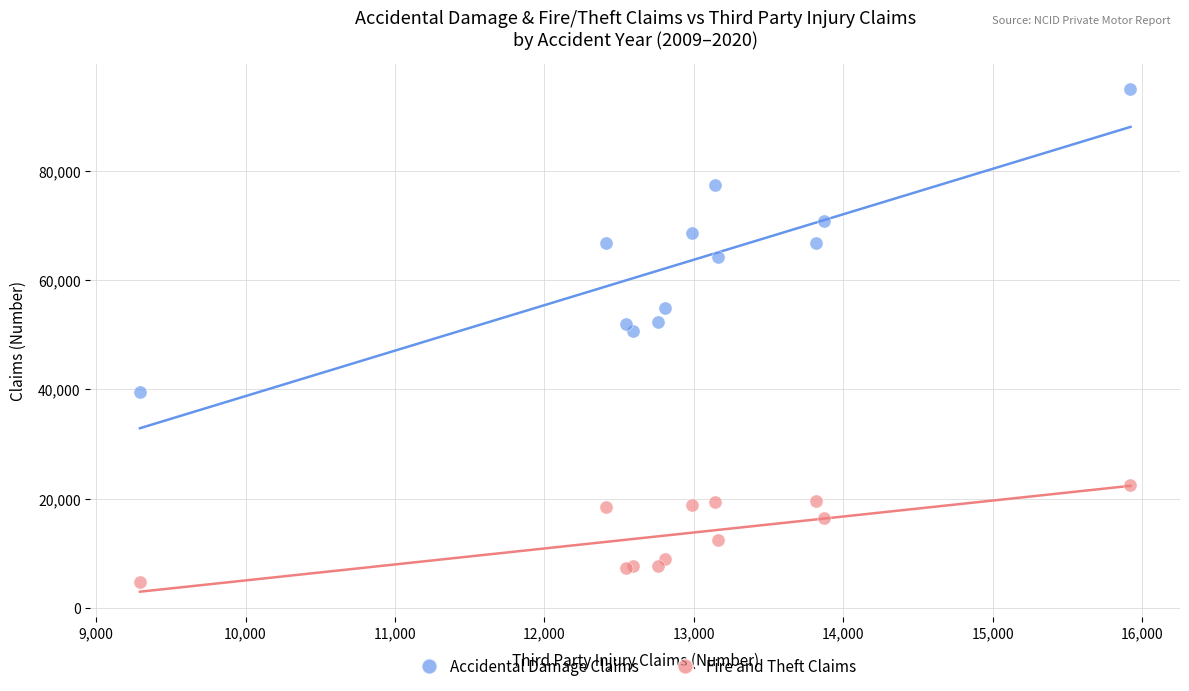

Which series reaches the maximum Y coordinate?

Accidental Damage Claims